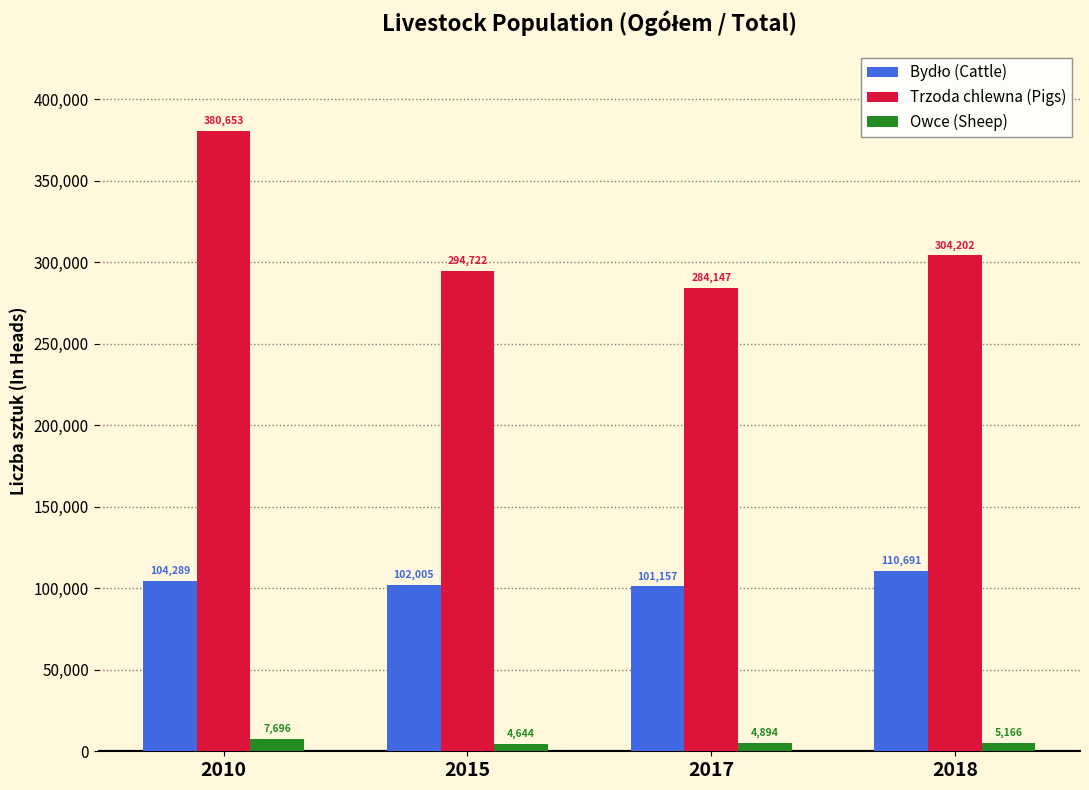

Between 2015 and 2018, which series saw the biggest shift?

Trzoda chlewna (Pigs)